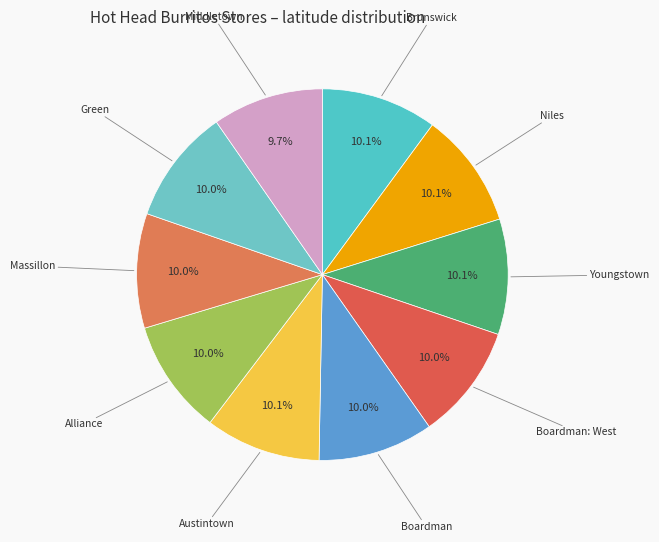

Is it true that Middletown is 10% of the pie?

True